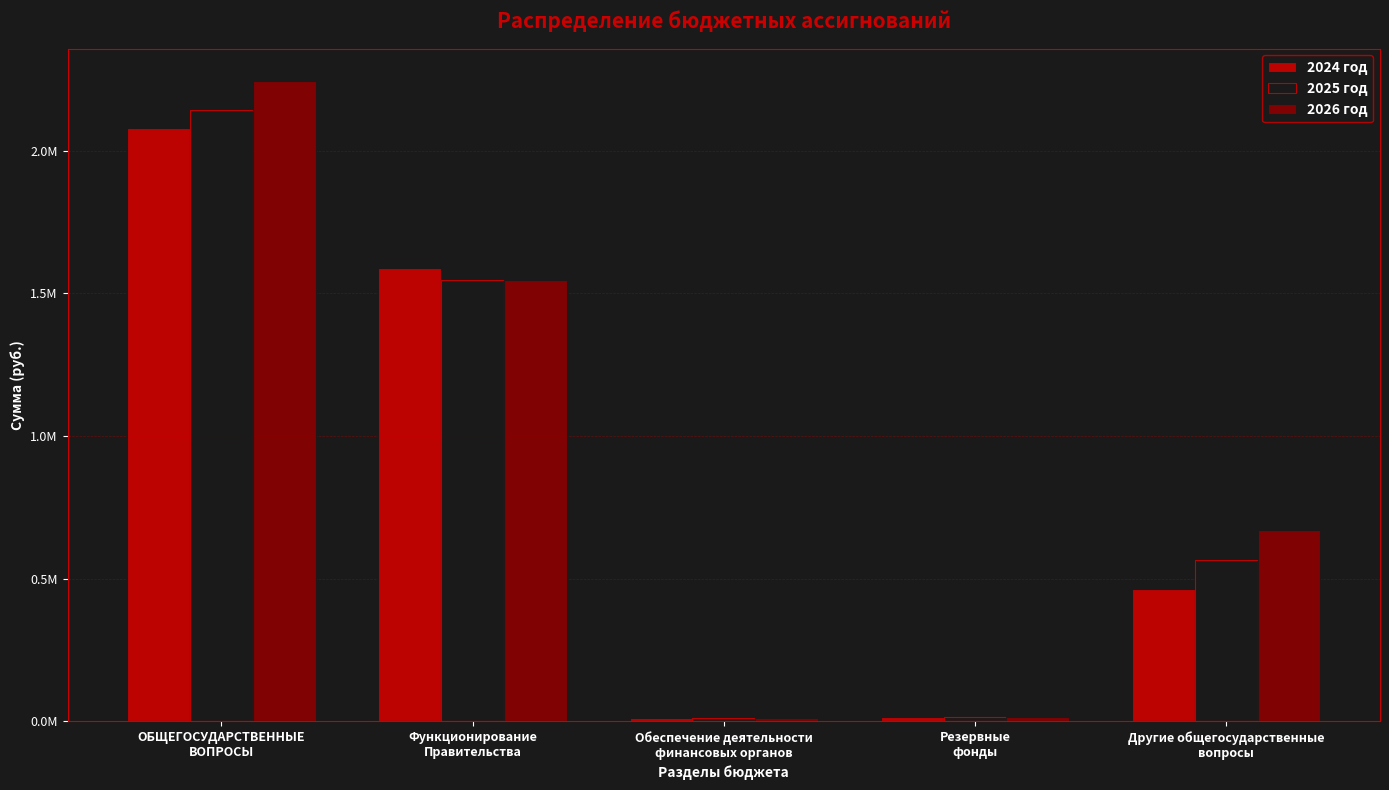

At which category does the chart reach its minimum across all series?

Обеспечение деятельности
финансовых органов